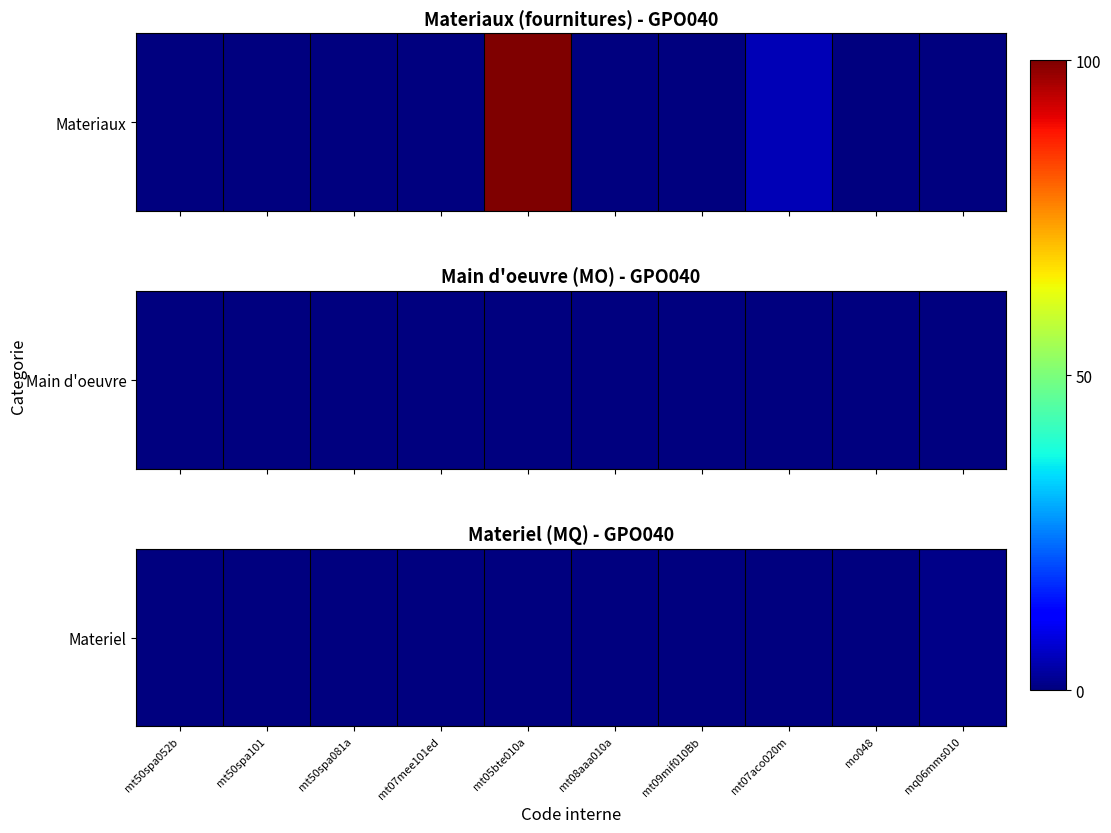

Between mt50spa052b and mt08aaa010a, which is larger?

mt50spa052b